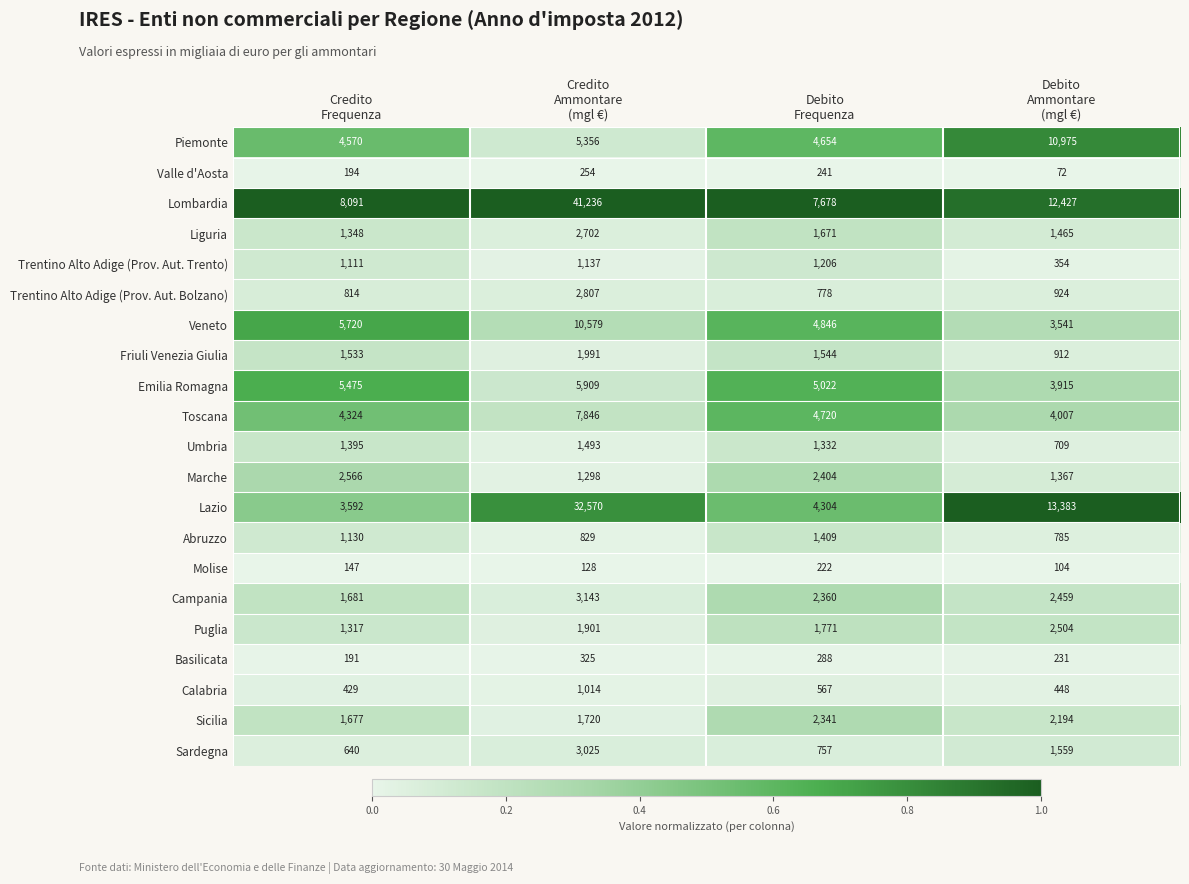

What is the difference between the maximum and minimum values in the Sicilia series?

664